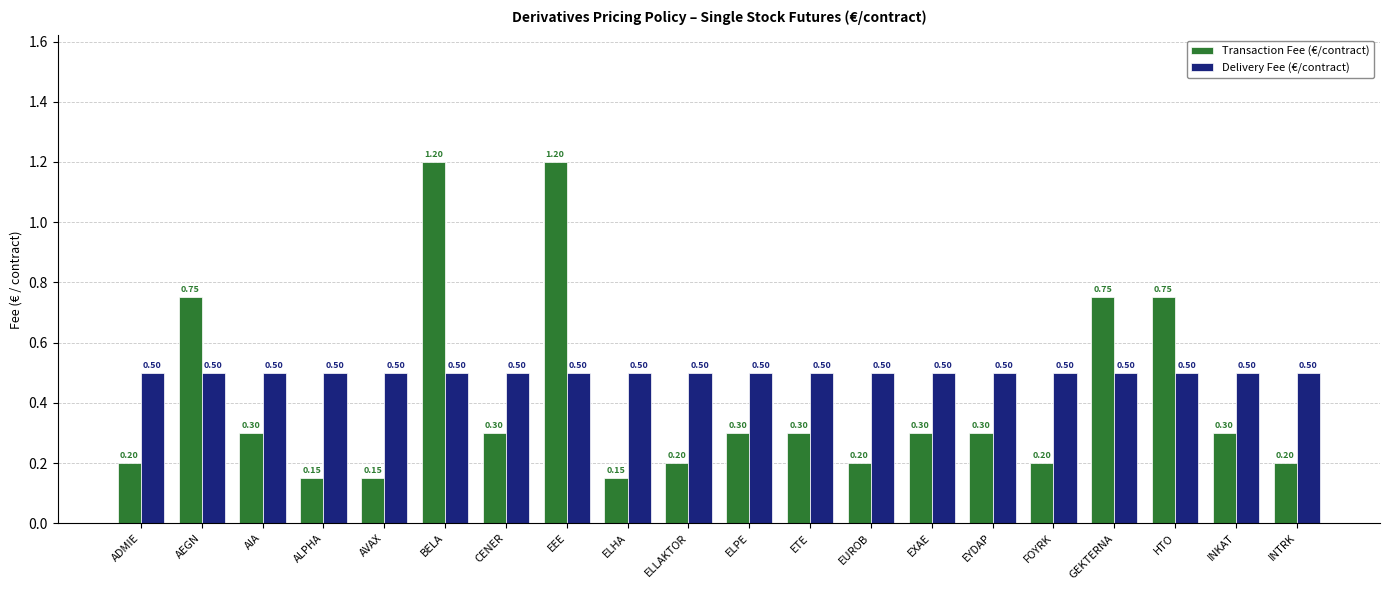

Is the value of Transaction Fee (€/contract) at AIA greater than the value of Delivery Fee (€/contract) at CENER?

No